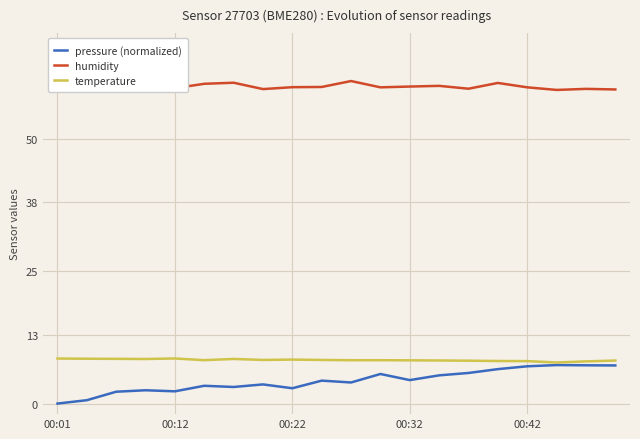

Which series has the largest total across all categories?

humidity